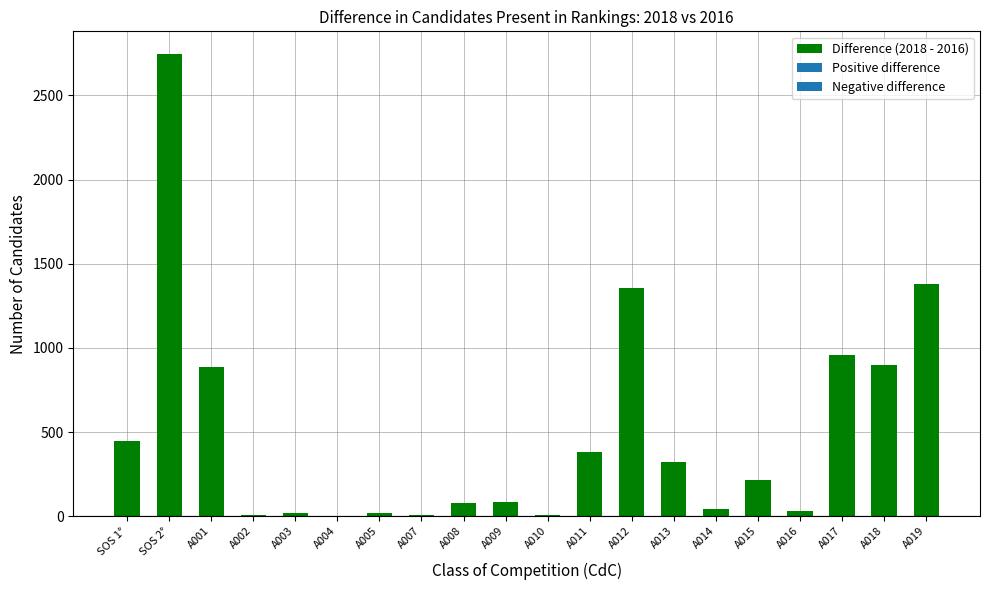

True or false: the data shows 76 at A008.

True